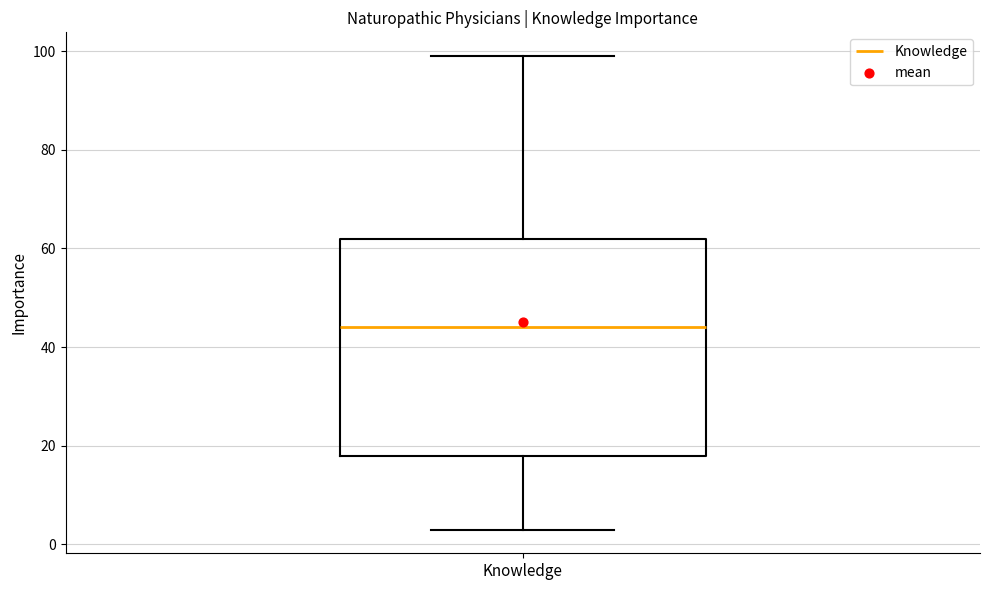

Transcribe this box plot: give where the median line is, the range the box spans, and where the two whiskers end, as read against the y-axis. The values are not printed on the chart, so give them approximately, as read against the axis.

median 44, box 18 to 62, whiskers 4 to 100